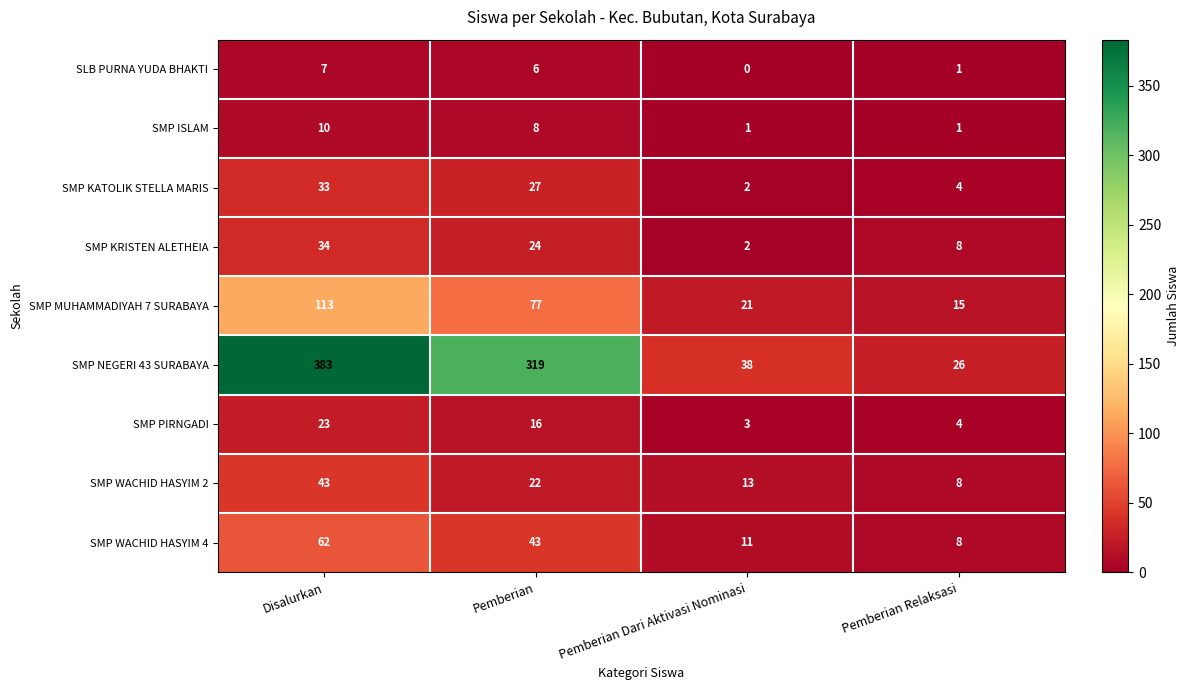

What is the spread (max minus min) of values at Disalurkan?

376